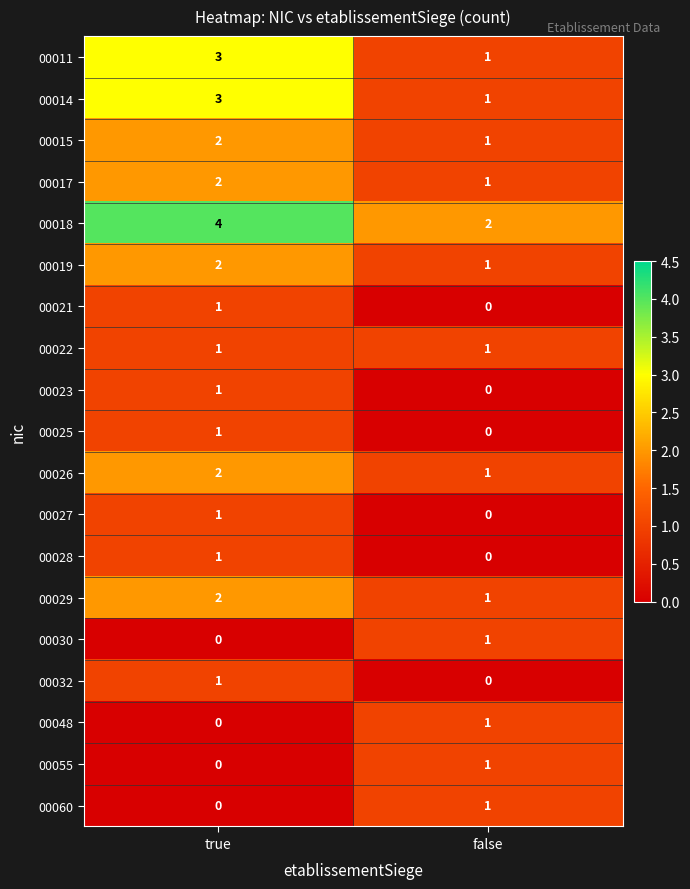

At which label does 00015 reach its peak?

true